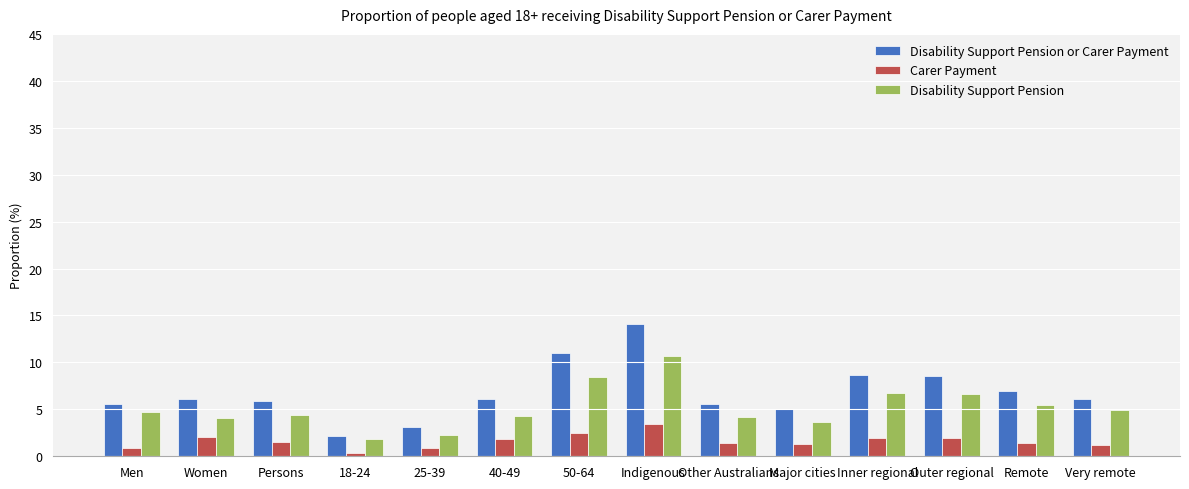

What is the approximate value of Disability Support Pension or Carer Payment at Major cities?

5.0